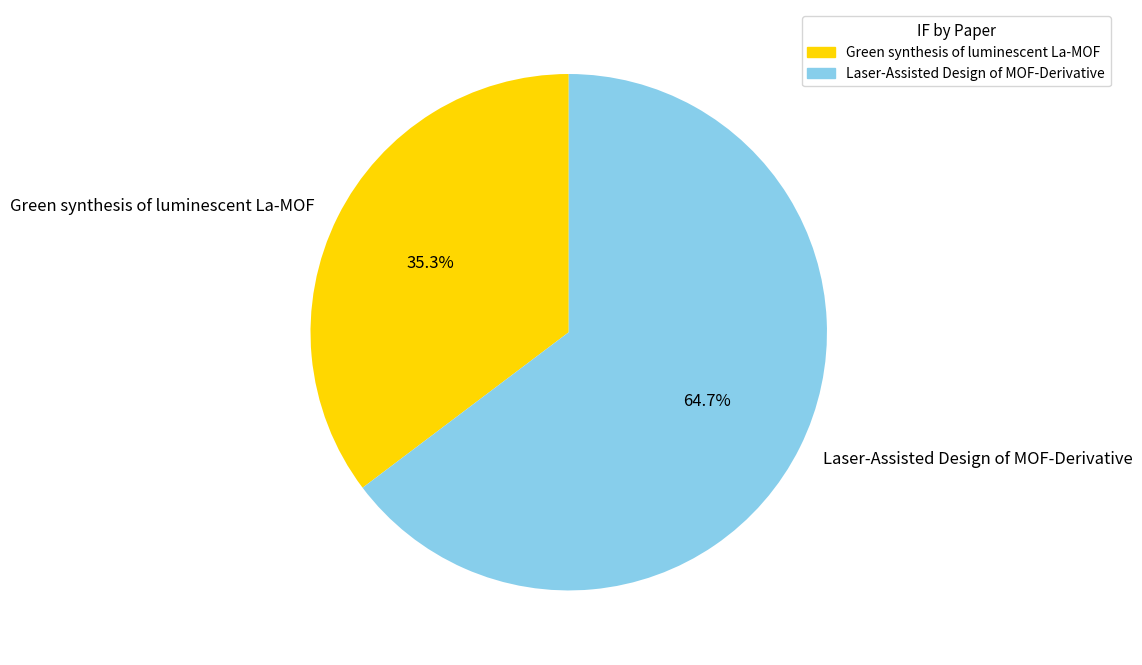

Count the number of slices in the pie.

2